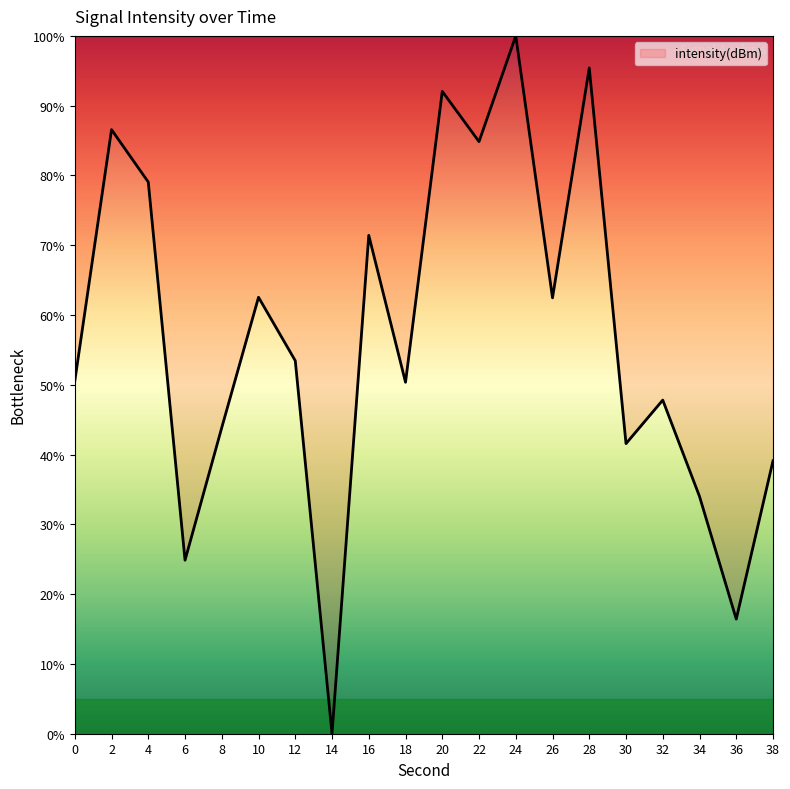

What is the change in value from 16 to 30?

-29.8